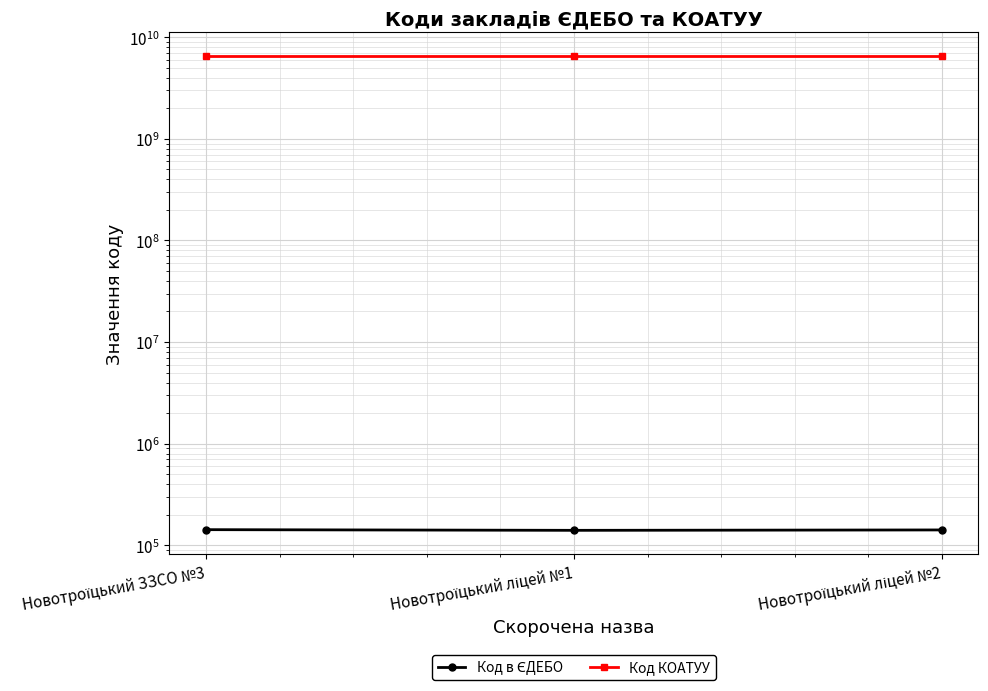

Is this an area chart (filled region under the line)?

No